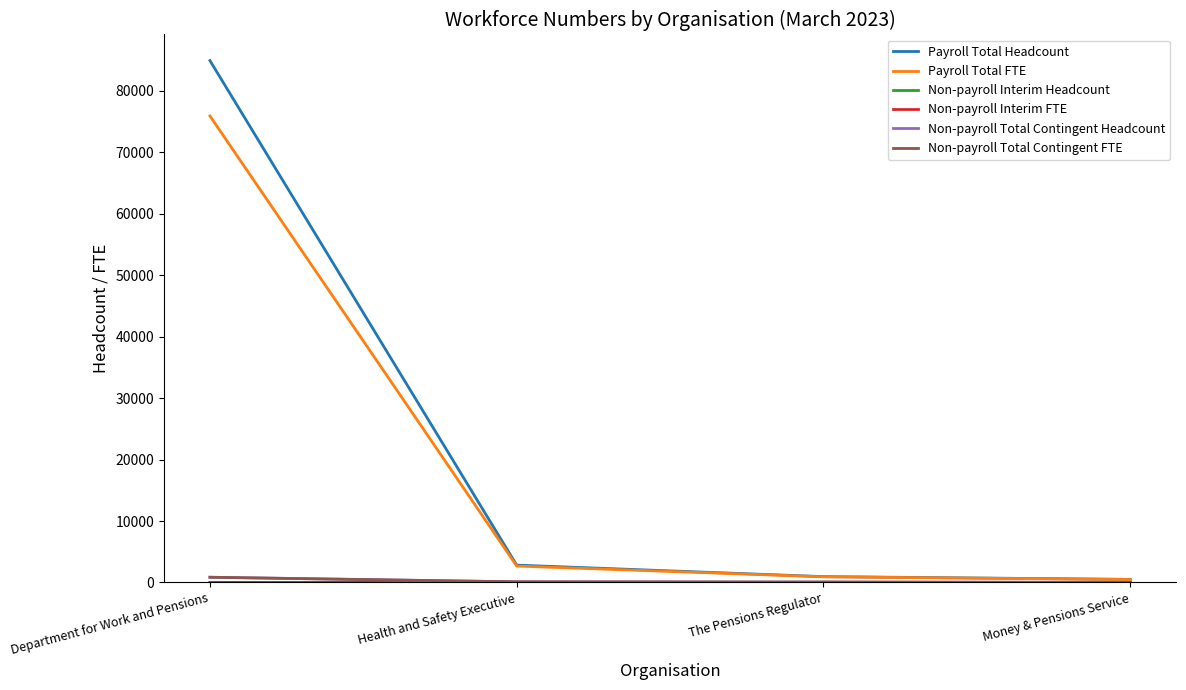

The Payroll Total FTE series shows 75933.0 at Department for Work and Pensions. True or false?

True